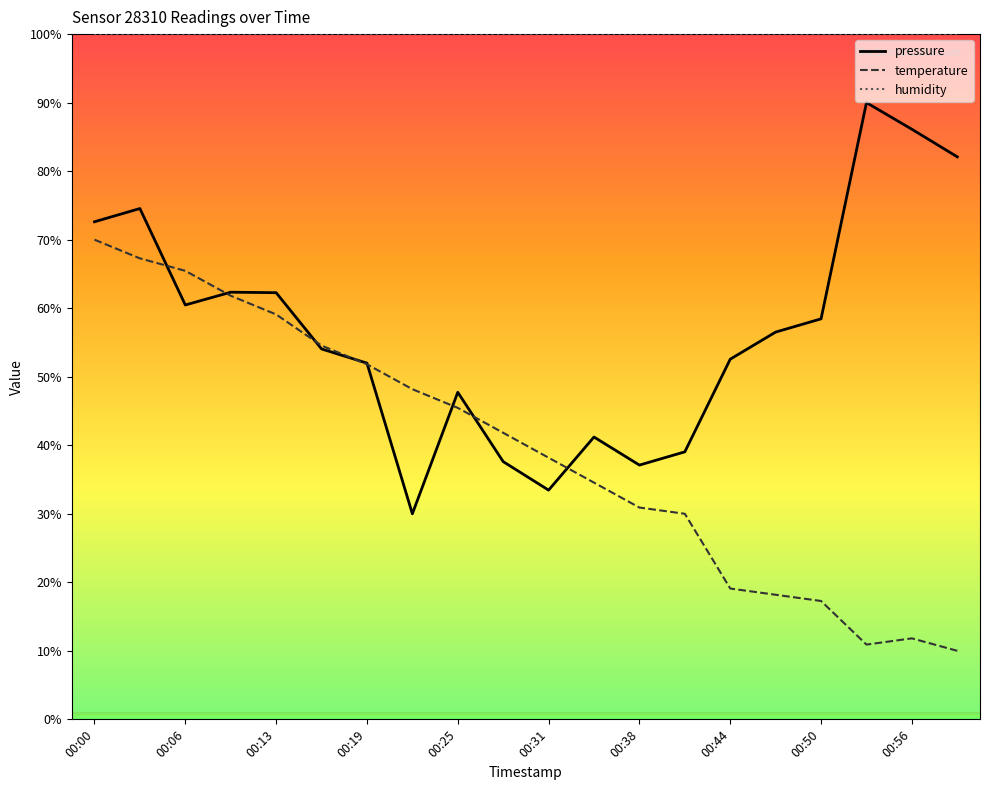

Which series has the largest total across all categories?

humidity